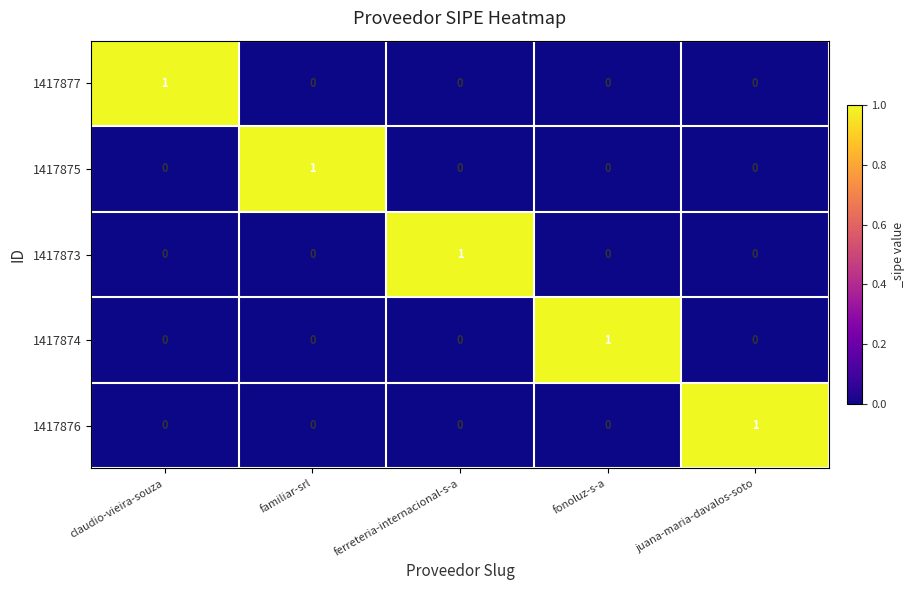

Which category has the highest value in the 1417877 series?

claudio-vieira-souza